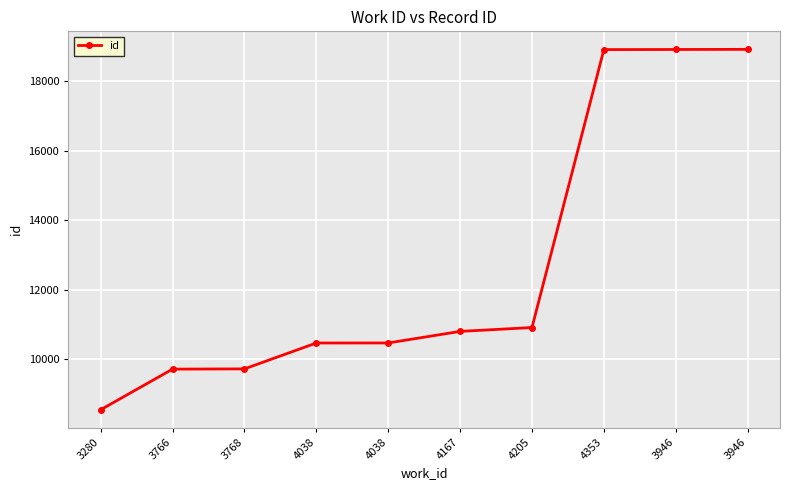

How many data points are less than 10797?

5